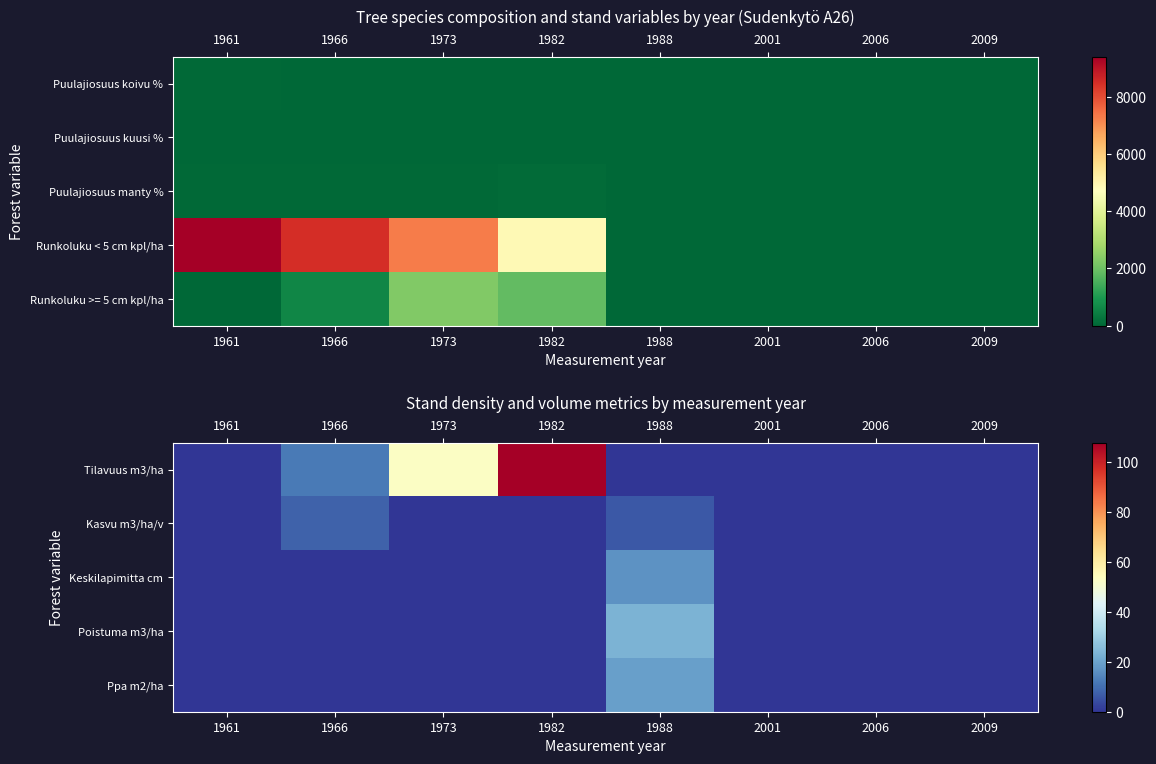

The value of Tilavuus m3/ha at 2006 is 0.0. True or false?

True